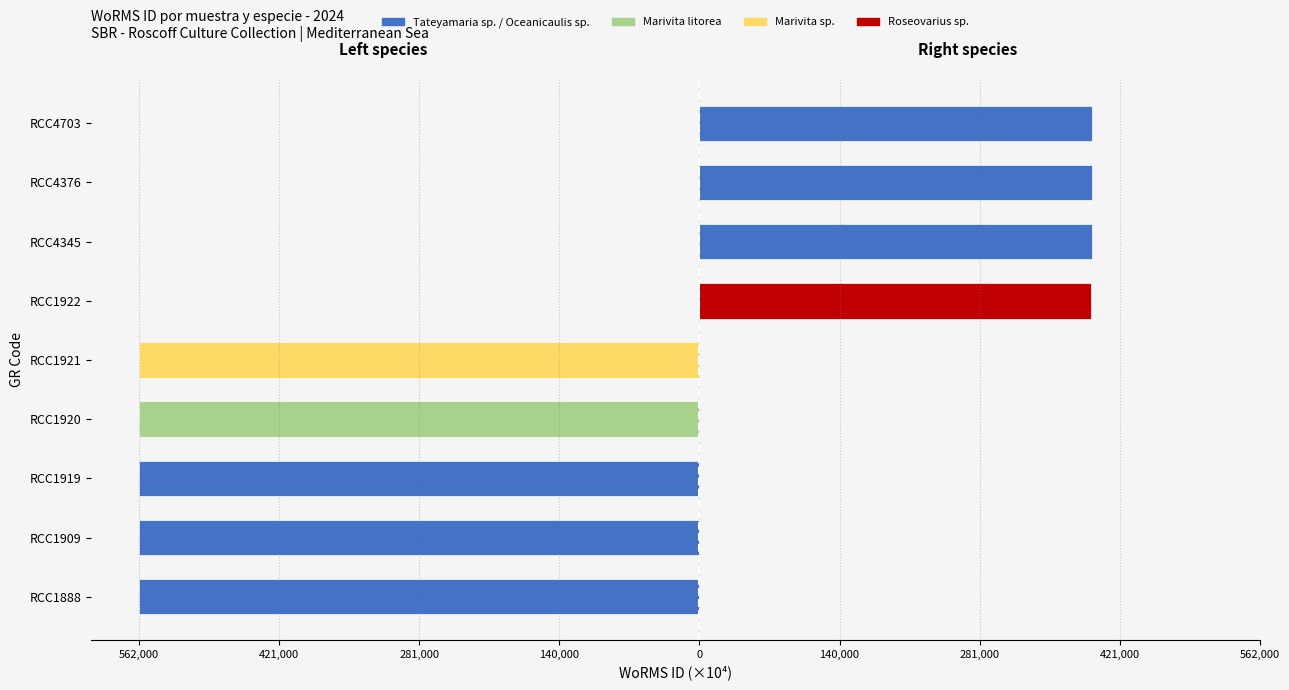

What is the lowest value of the Marivita litorea series?

-56.2